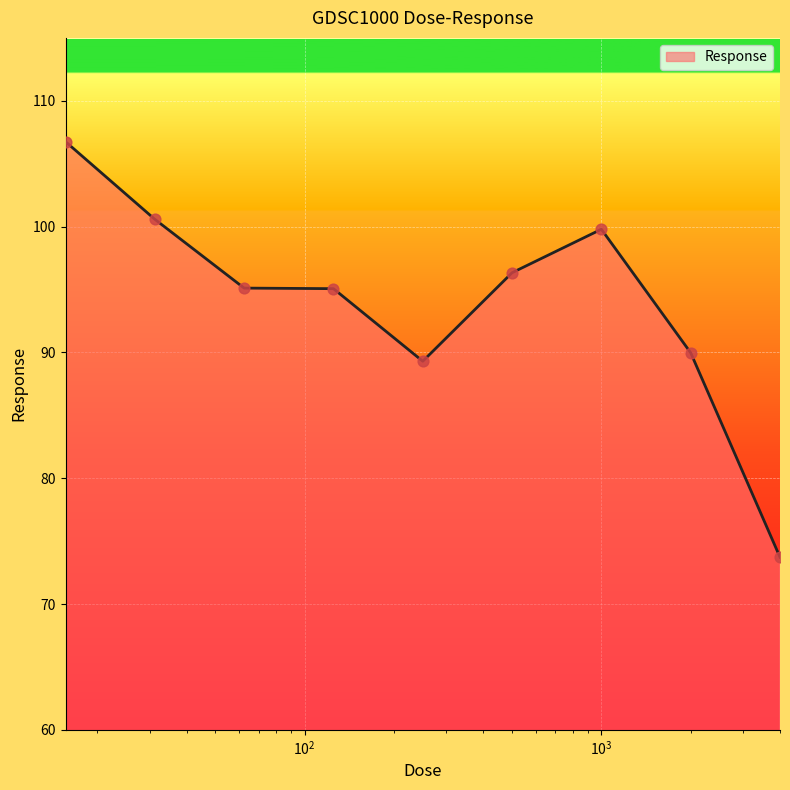

What is the greatest value displayed?

106.8